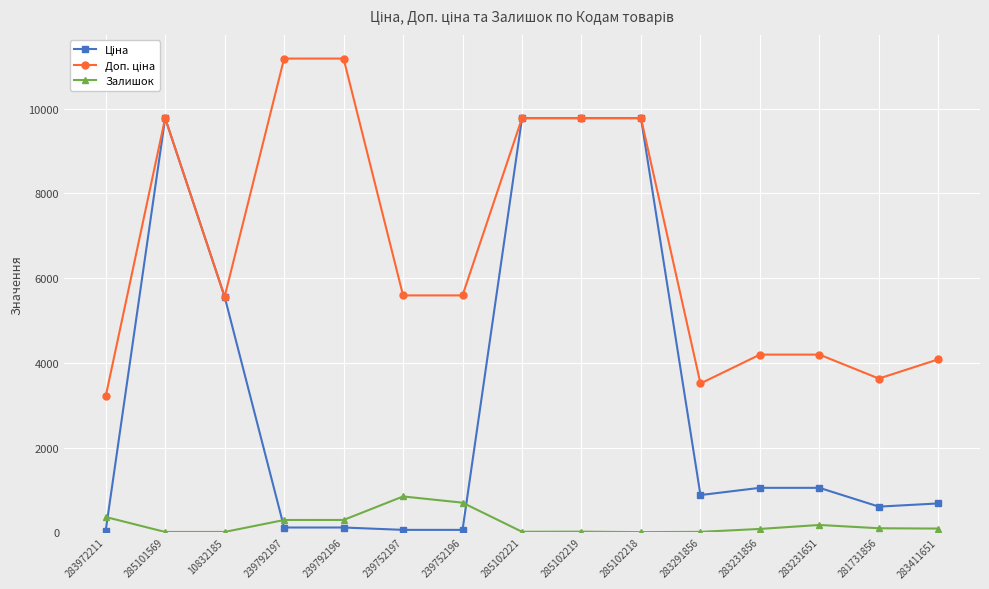

At how many categories does at least one series exceed 8571?

6